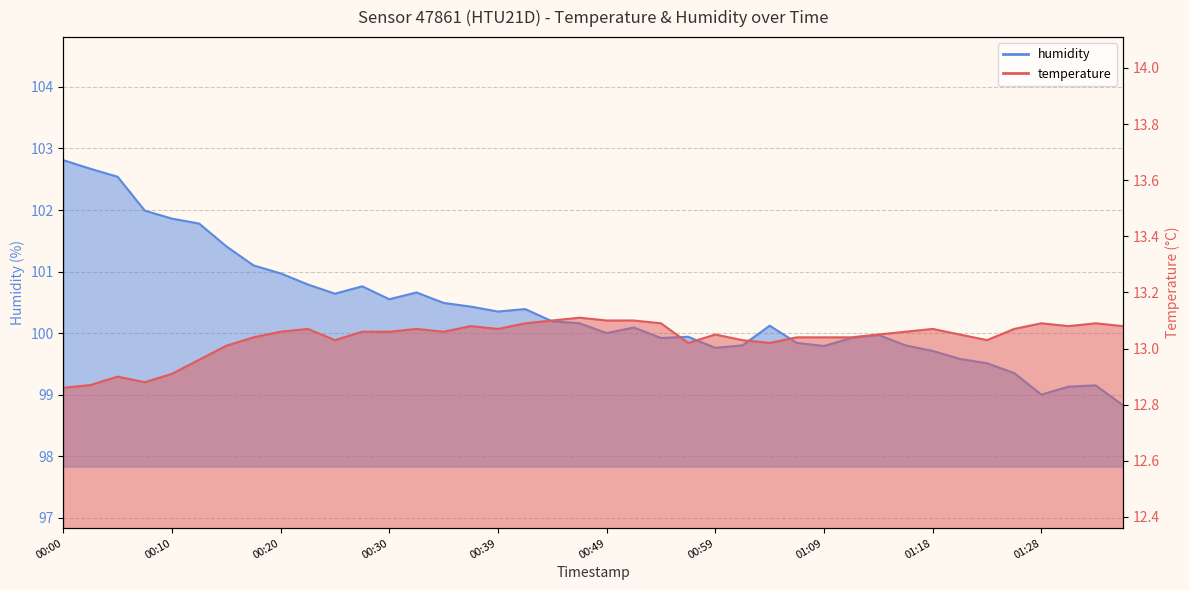

What is the minimum value shown in the chart?

12.9